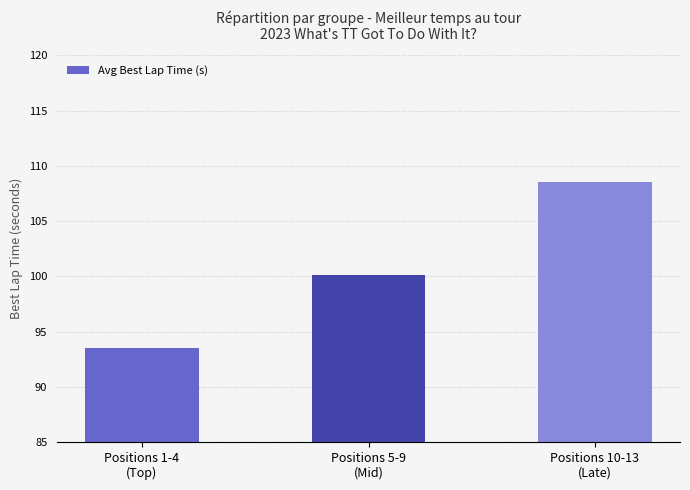

Reading left to right, extract all data points from this chart.

93.5	100.2	108.5